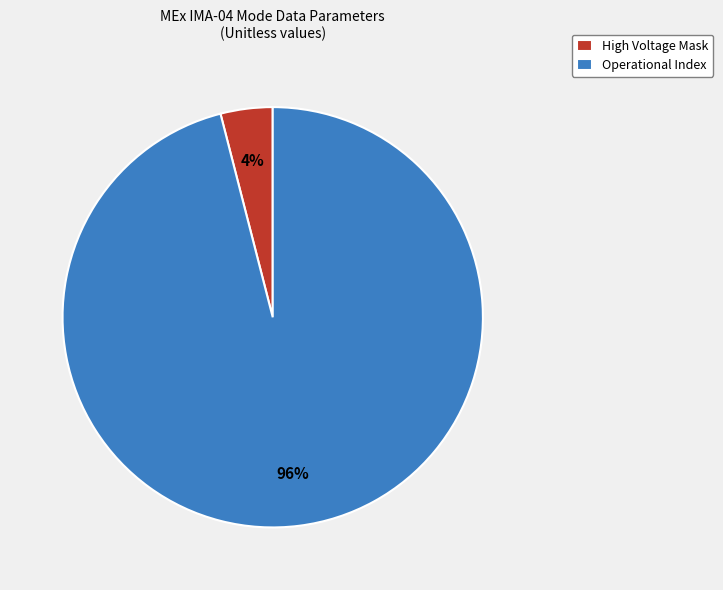

Which slice is the smallest?

High Voltage Mask